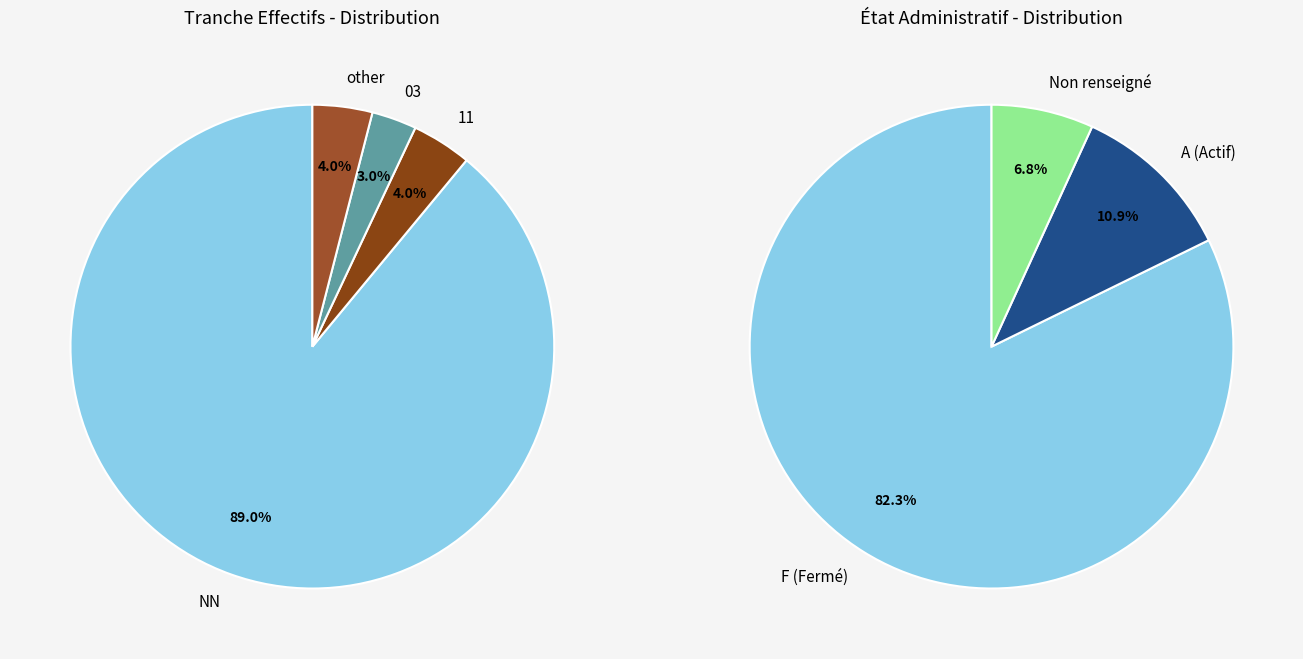

What is the largest slice in the pie chart?

NN